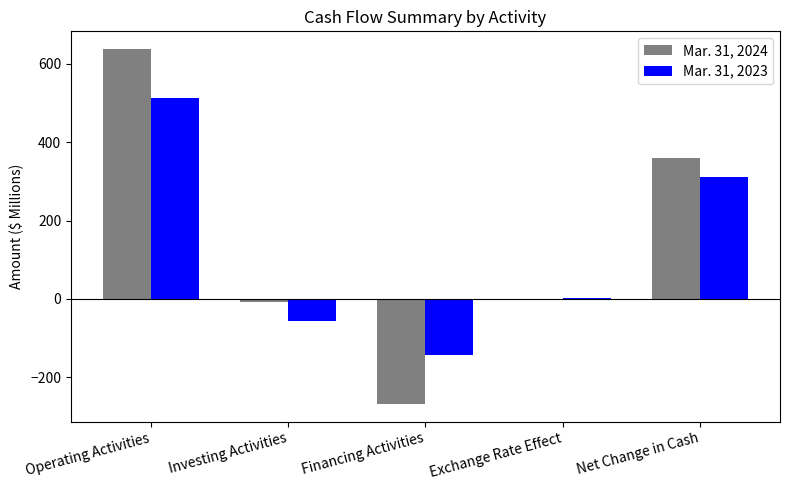

What are all the series names shown in the legend?

Mar. 31, 2024, Mar. 31, 2023